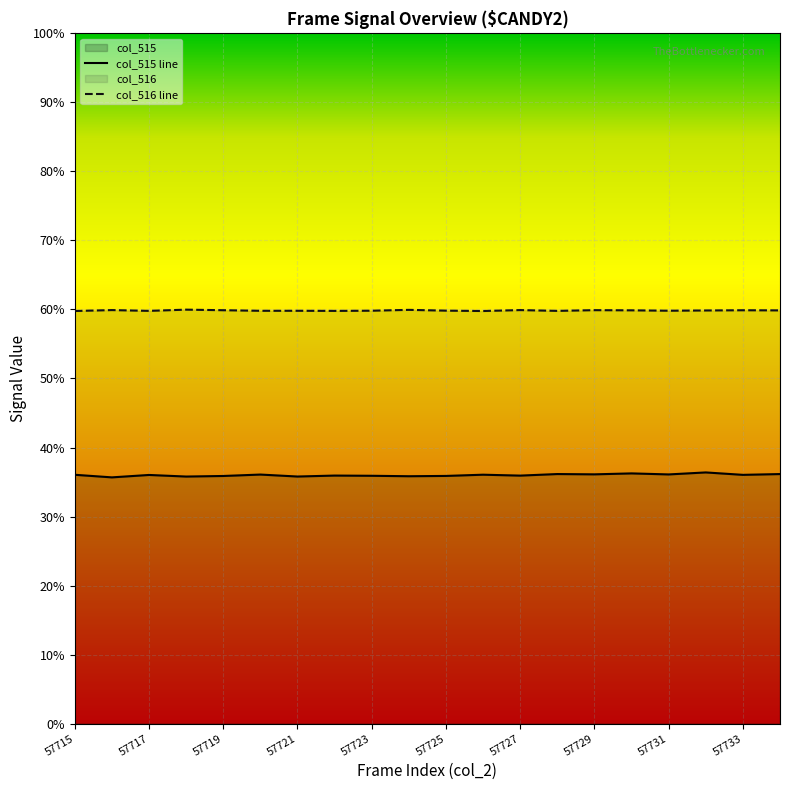

List the labels in order of col_516 value, smallest first.

57726, 57715, 57722, 57728, 57717, 57720, 57721, 57731, 57723, 57725, 57732, 57734, 57730, 57733, 57719, 57729, 57716, 57727, 57724, 57718